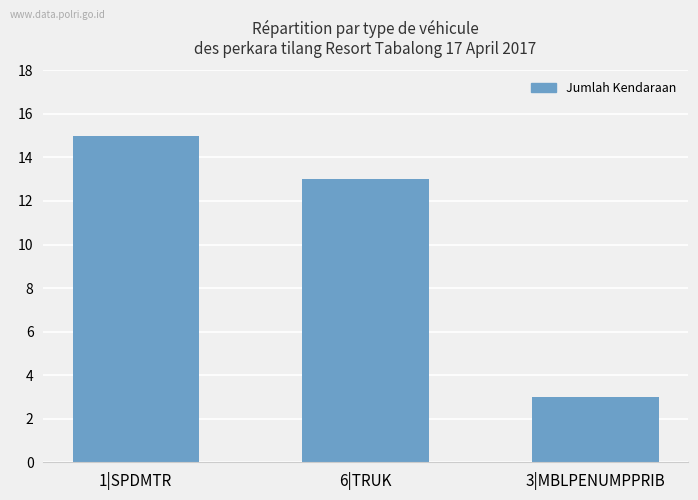

Does the chart contain stacked bars?

No